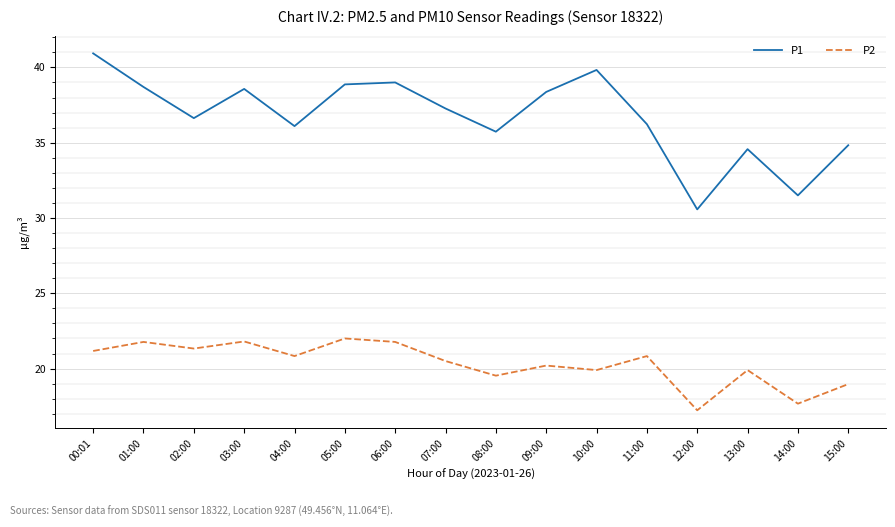

Which series has the widest spread of values?

P1